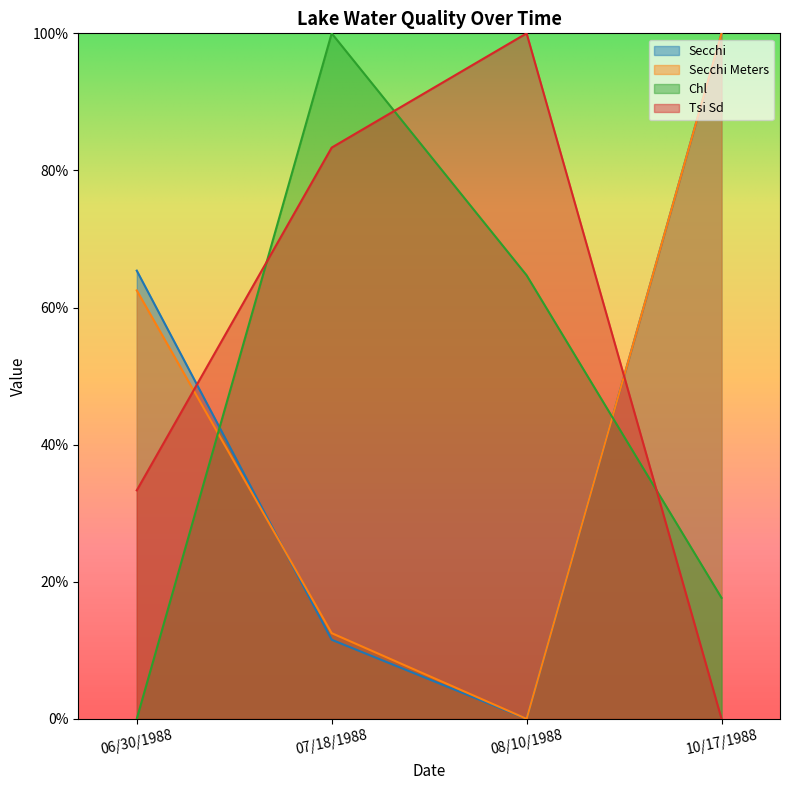

How many values in the Tsi Sd series exceed 83?

2